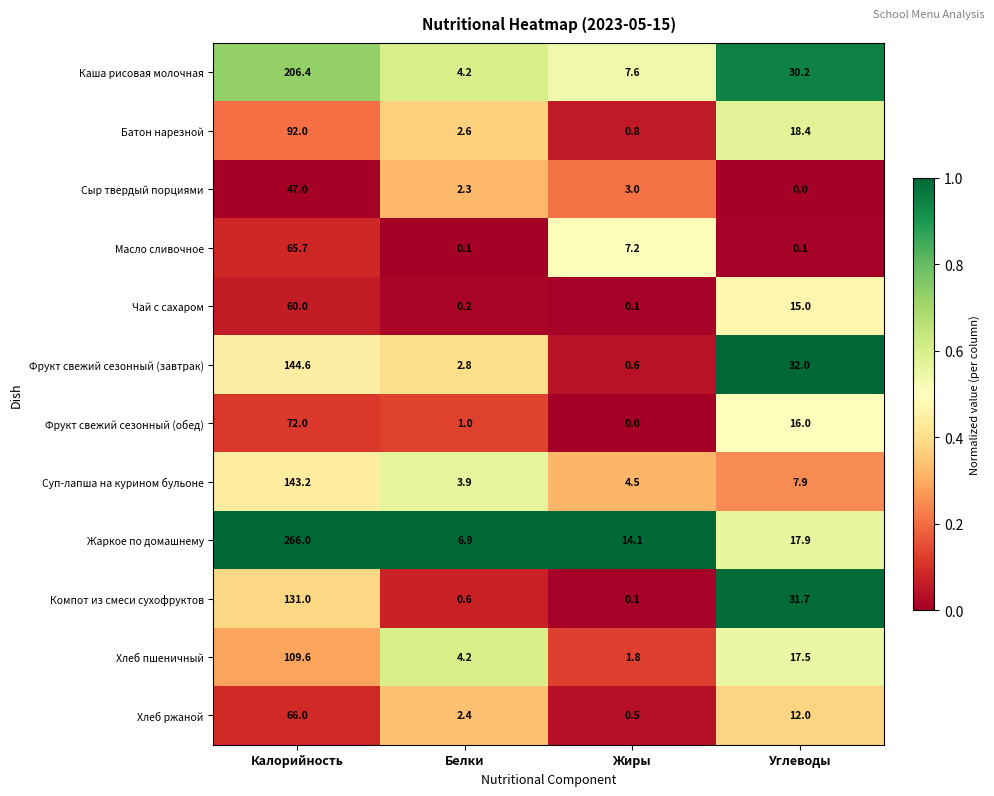

What is the maximum value for Жаркое по домашнему?

266.0